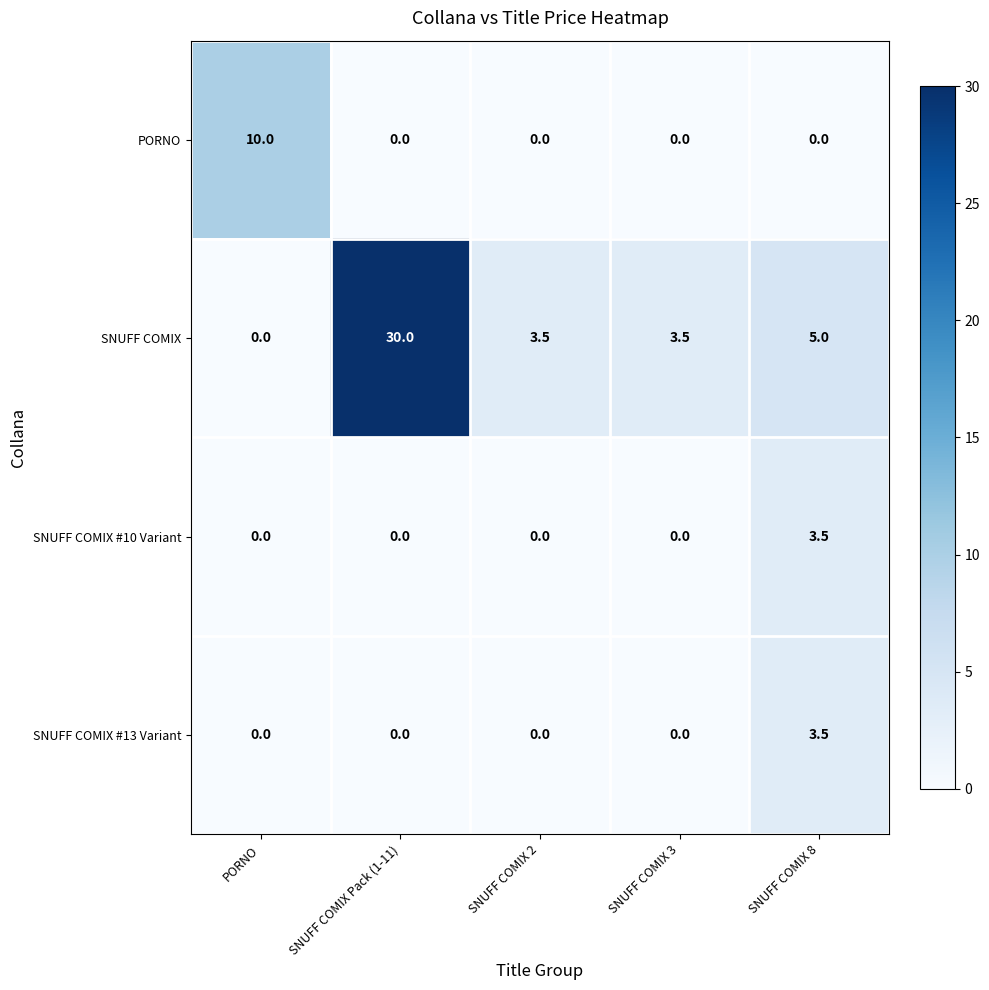

The PORNO series shows 0.0 at SNUFF COMIX 3. True or false?

True